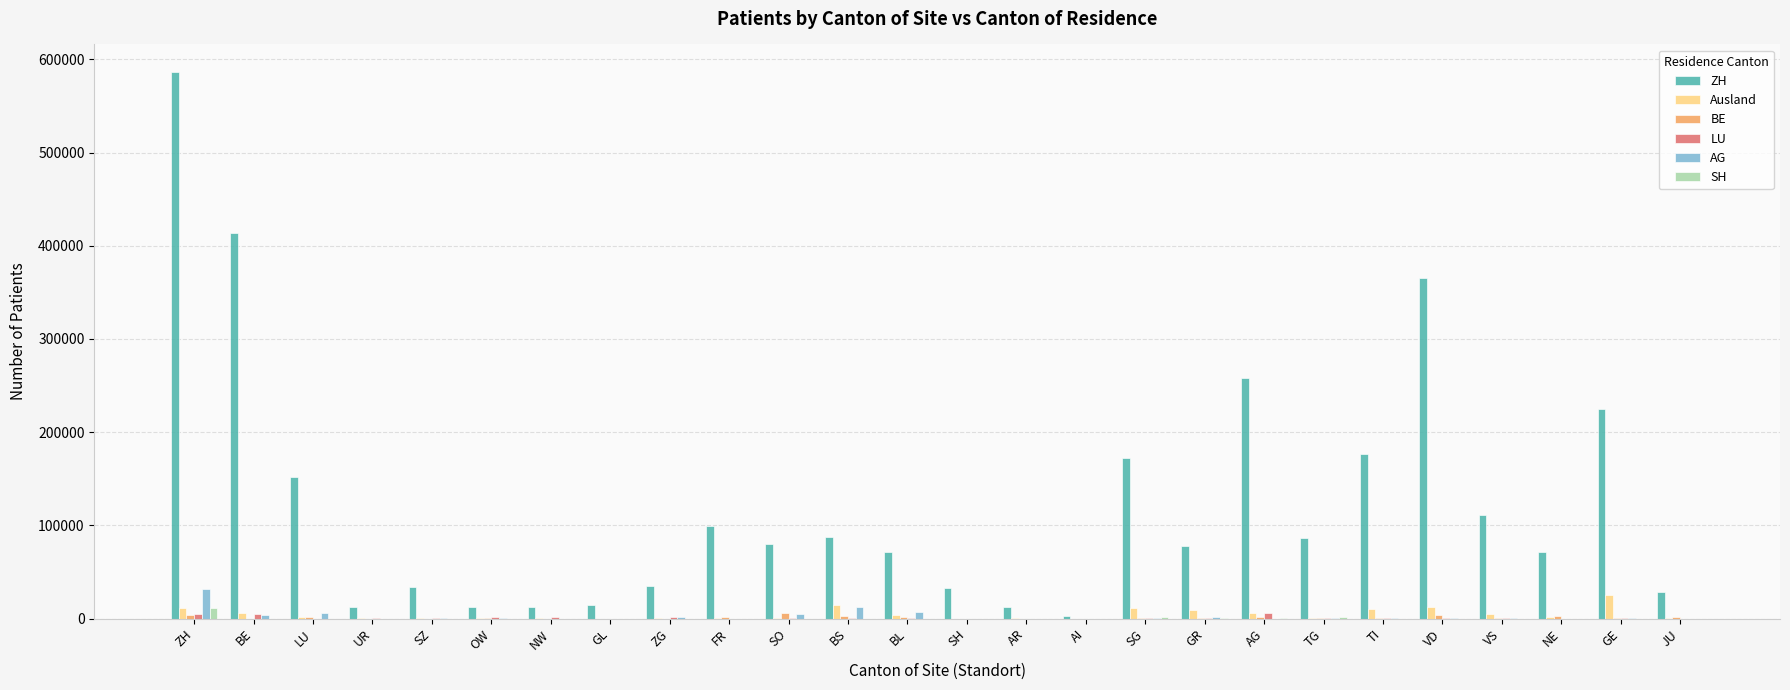

Which series changed the most between ZH and FR?

ZH